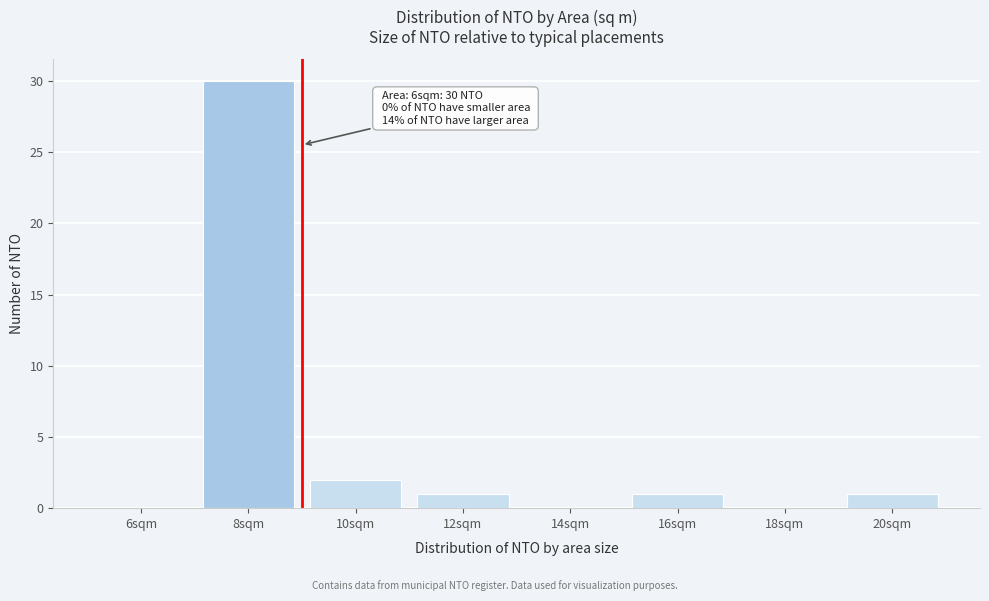

Reading left to right, transcribe all the data shown in this chart.

6sqm=0	8sqm=30	10sqm=2	12sqm=1	14sqm=0	16sqm=1	18sqm=0	20sqm=1